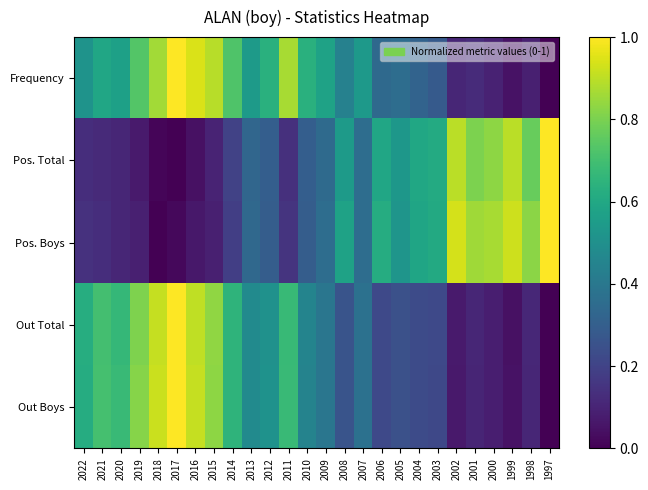

At how many categories does at least one series exceed 0?

26